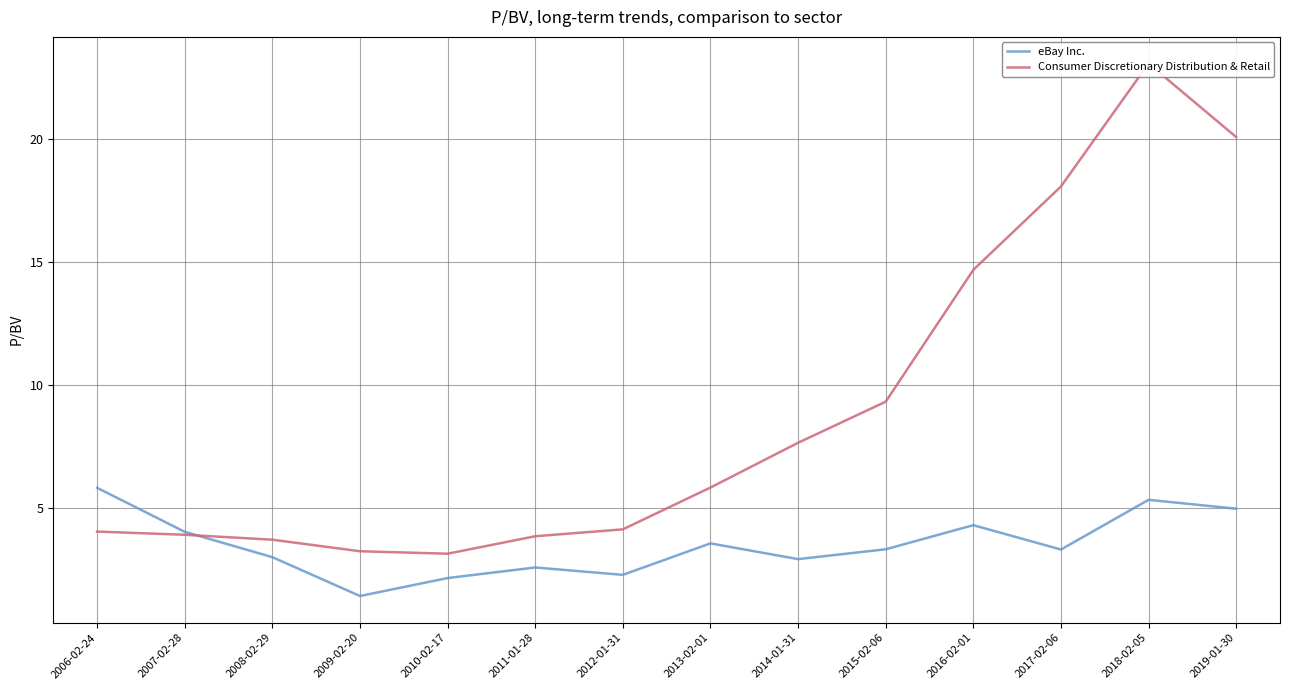

At which label is eBay Inc. closest to 3?

2008-02-29